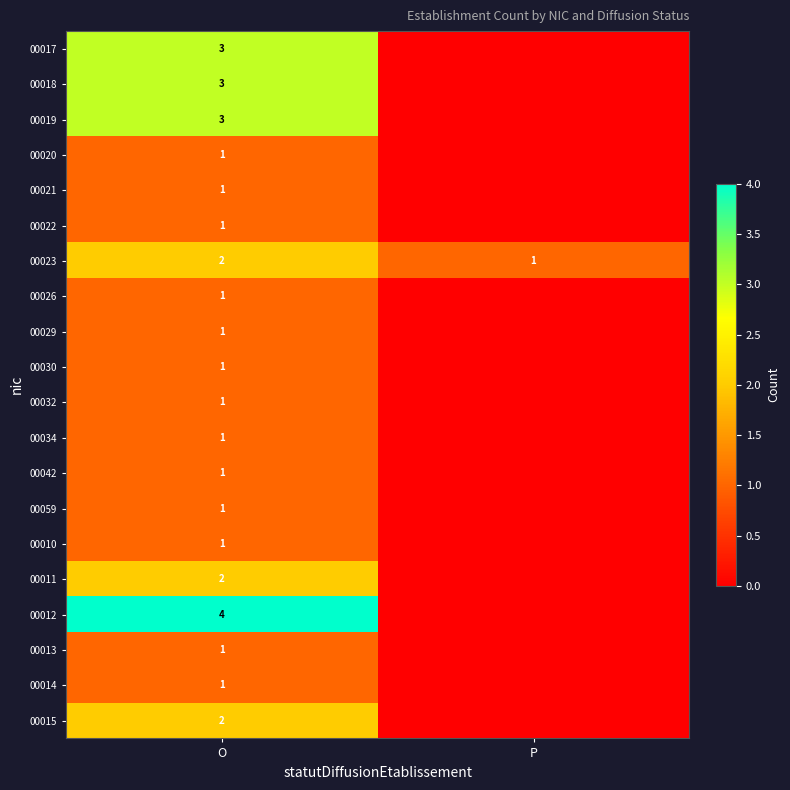

What is the spread (max minus min) of values at O?

3